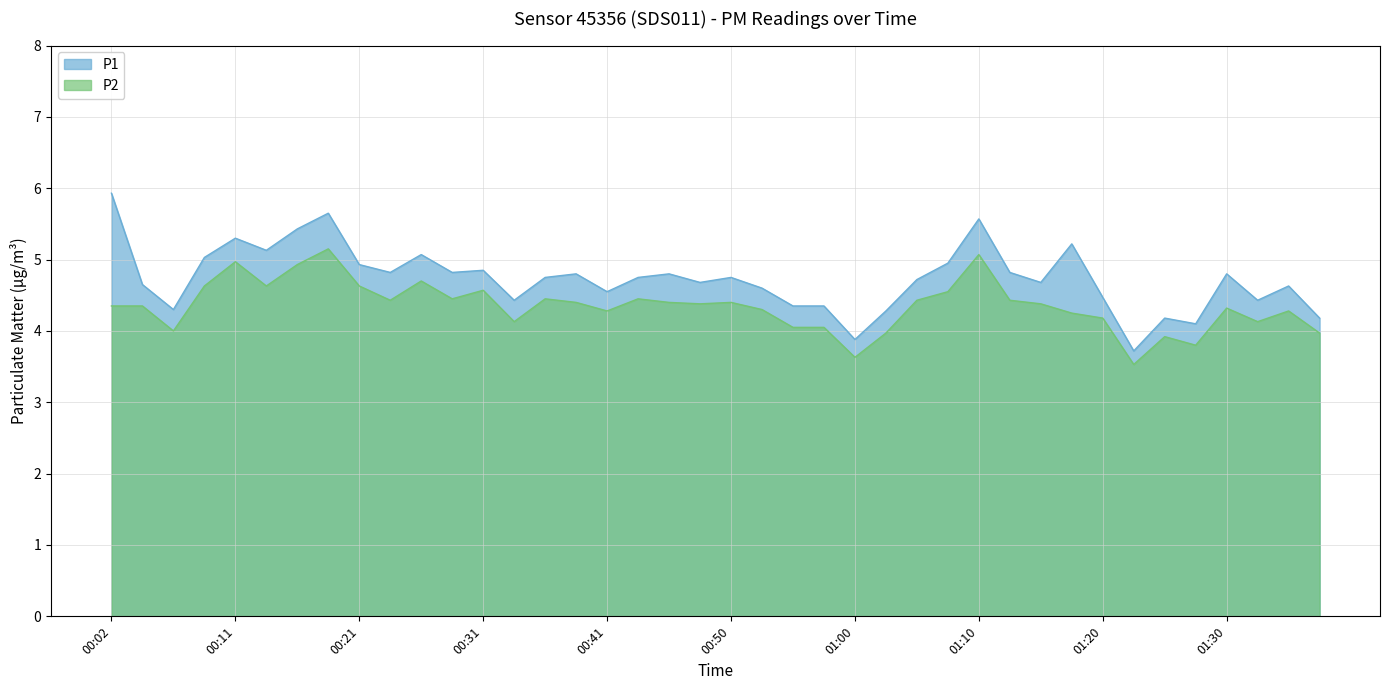

How many interior local valleys does the P2 series have?

11